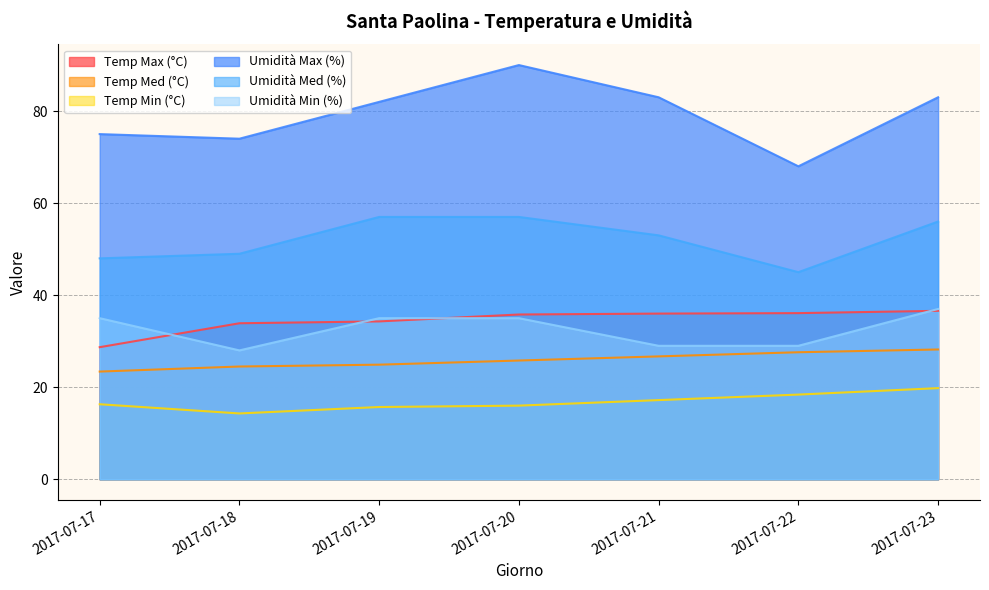

The value of Temp Med (°C) at 2017-07-21 is 42.9. True or false?

False